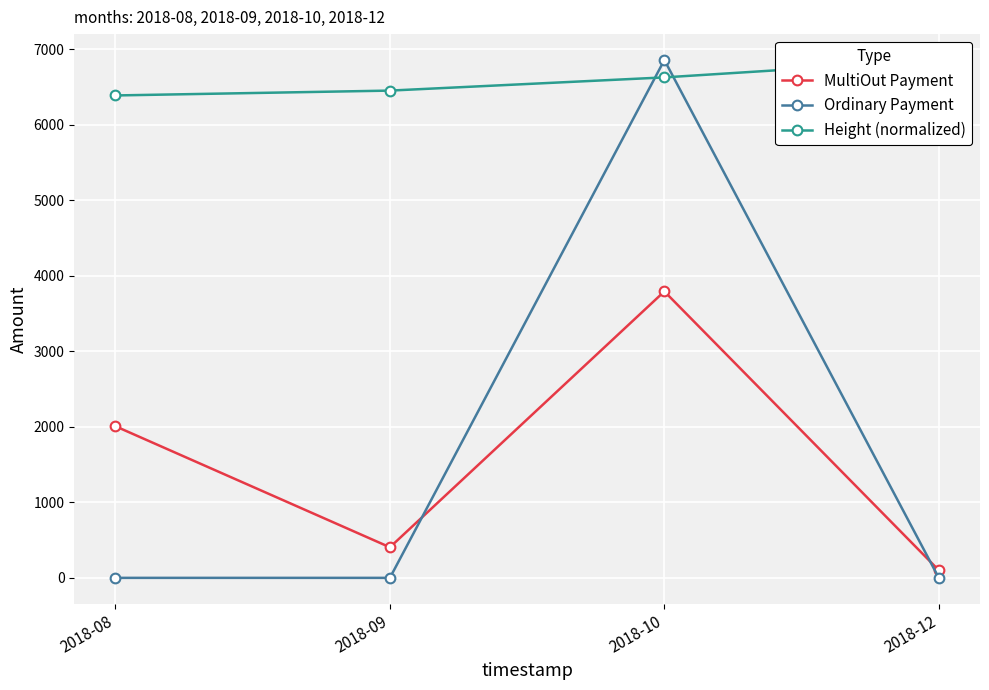

What is the sum of all Height (normalized) values?

26334.8